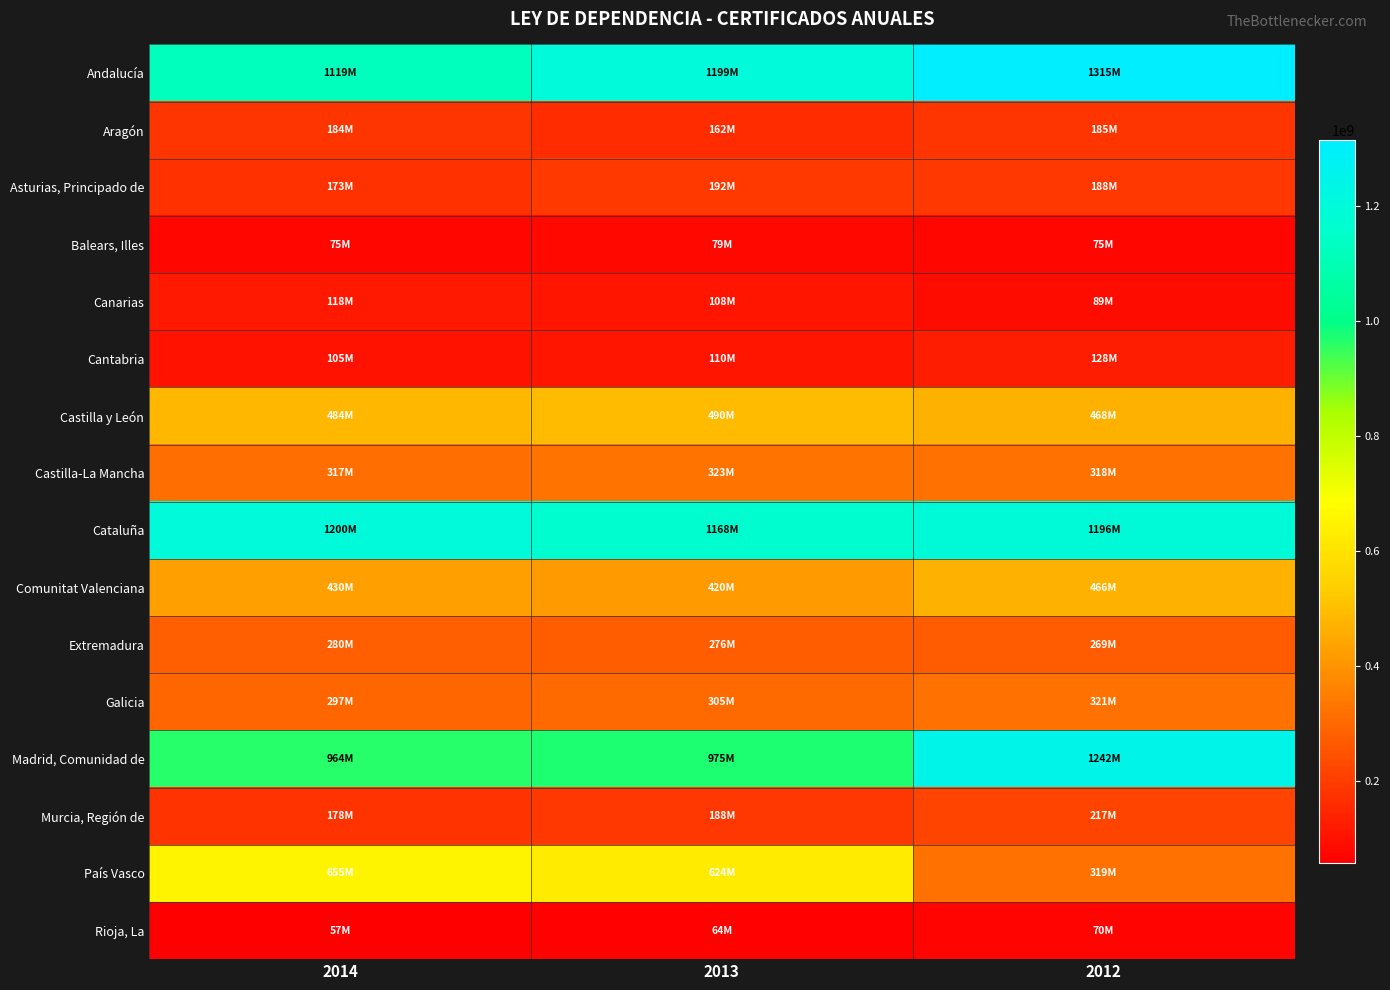

Between 2014 and 2012, which series saw the biggest shift?

País Vasco